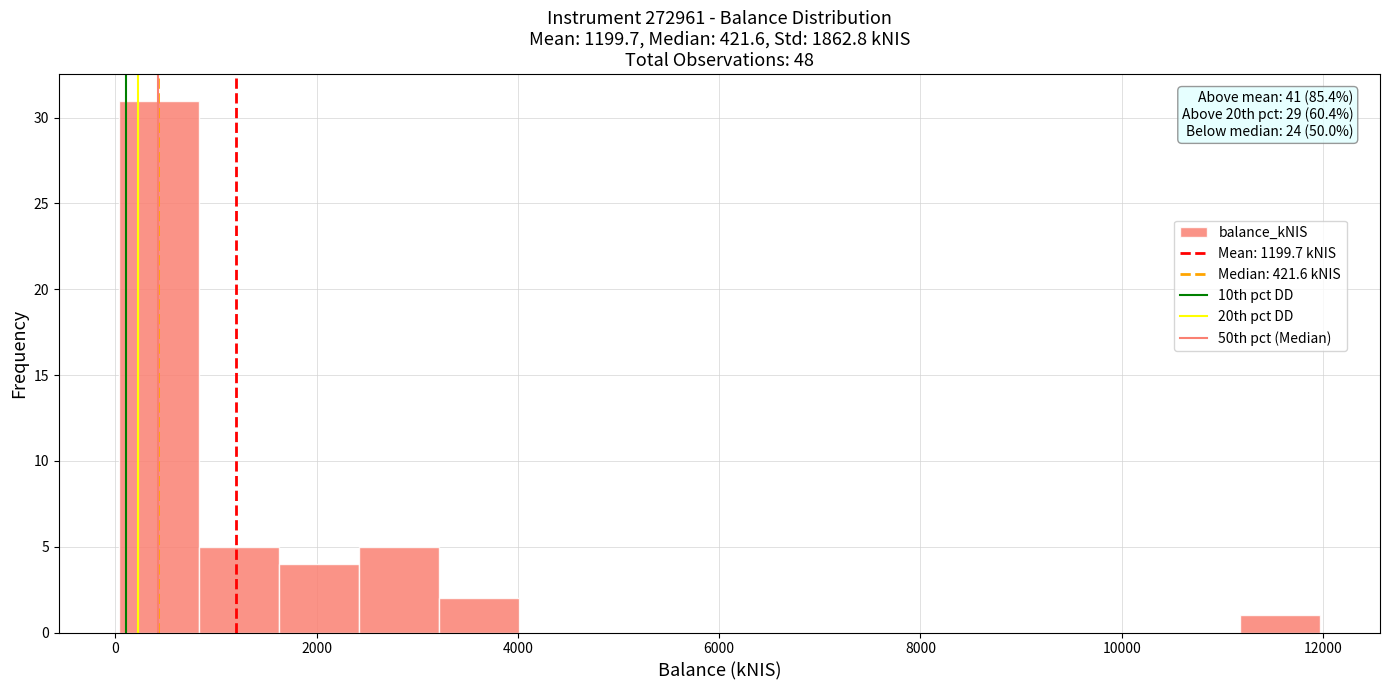

Around what value on the x-axis is the tallest bar? Give the approximate position of its centre, as read against the axis.

400